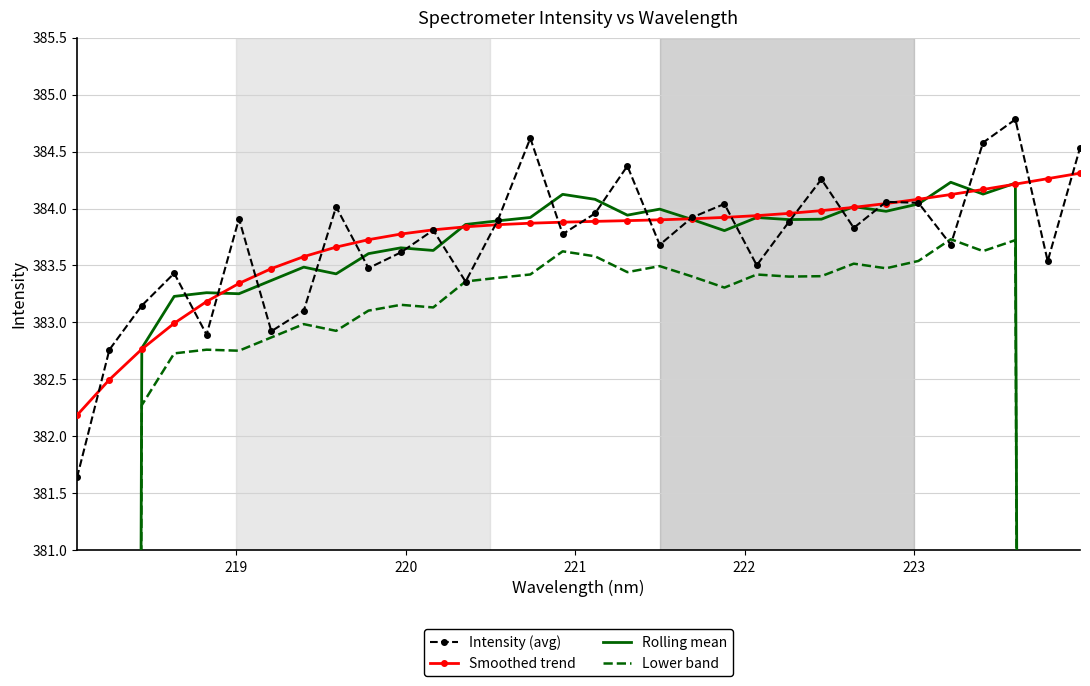

What is the lowest value of the Smoothed trend series?

382.2